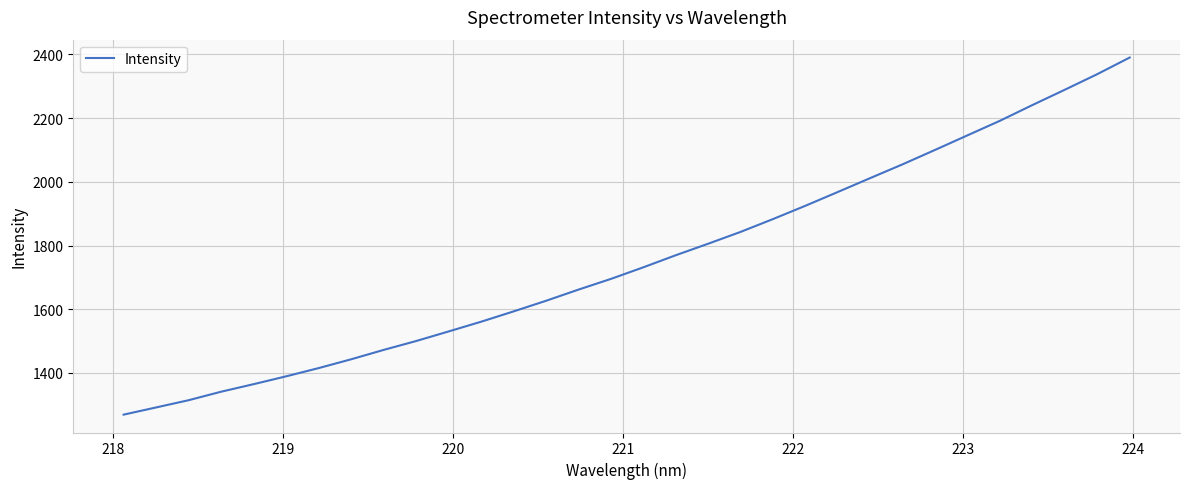

What is the maximum value shown in the chart?

2390.3